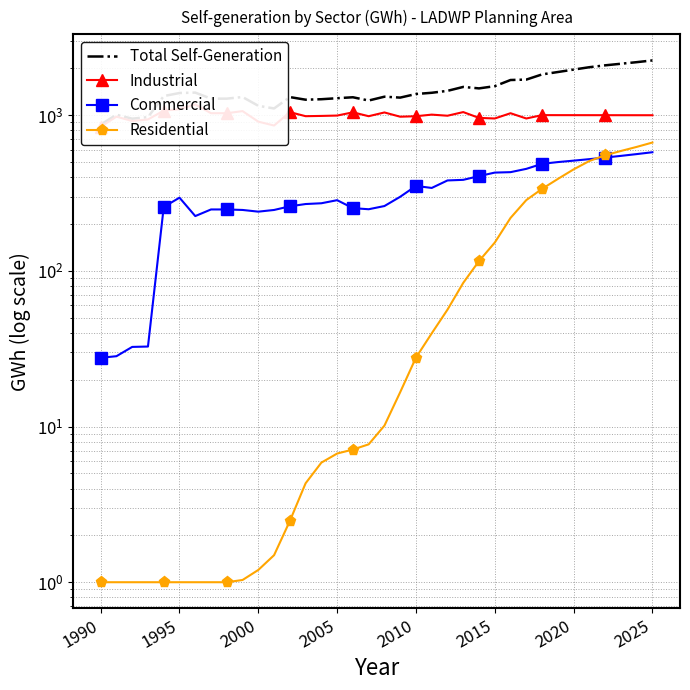

Which category has the lowest value across all series?

1990